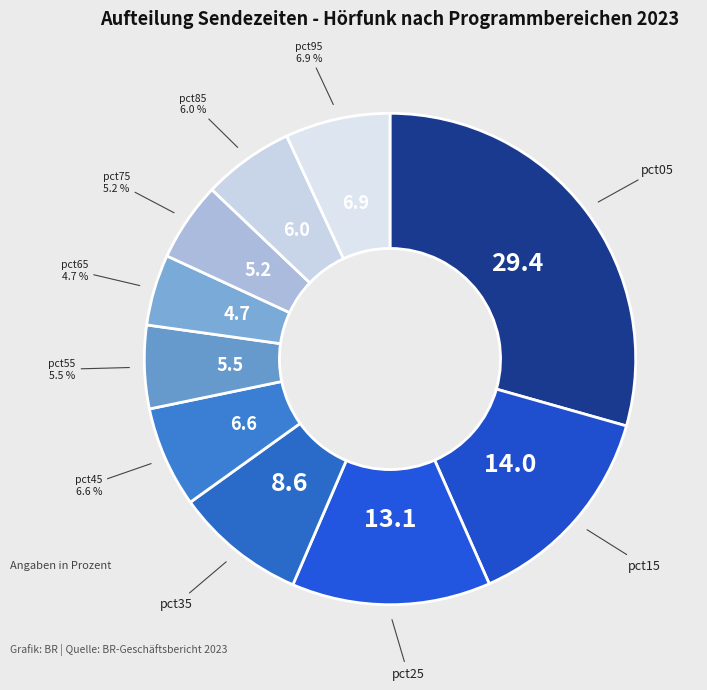

Is there any slice that represents more than half of the pie?

No